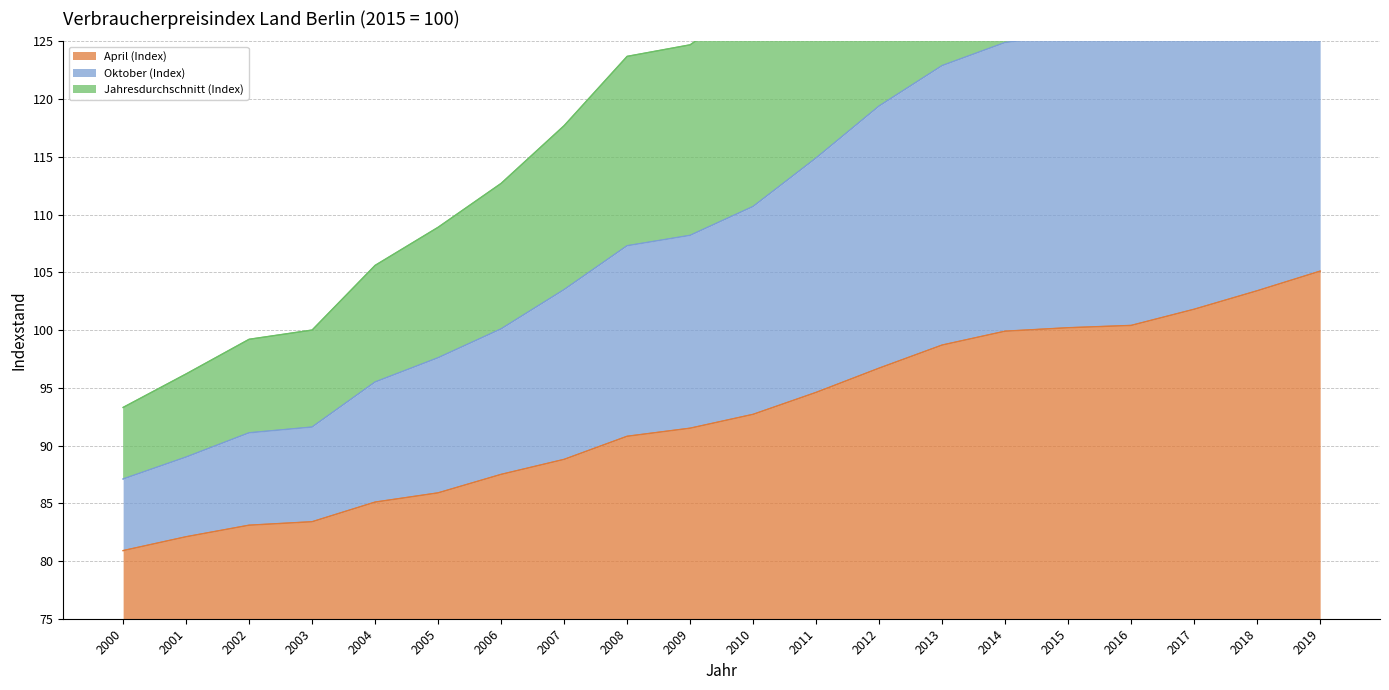

What is the difference between the second highest and minimum values in the Oktober (Index) series?

46.3